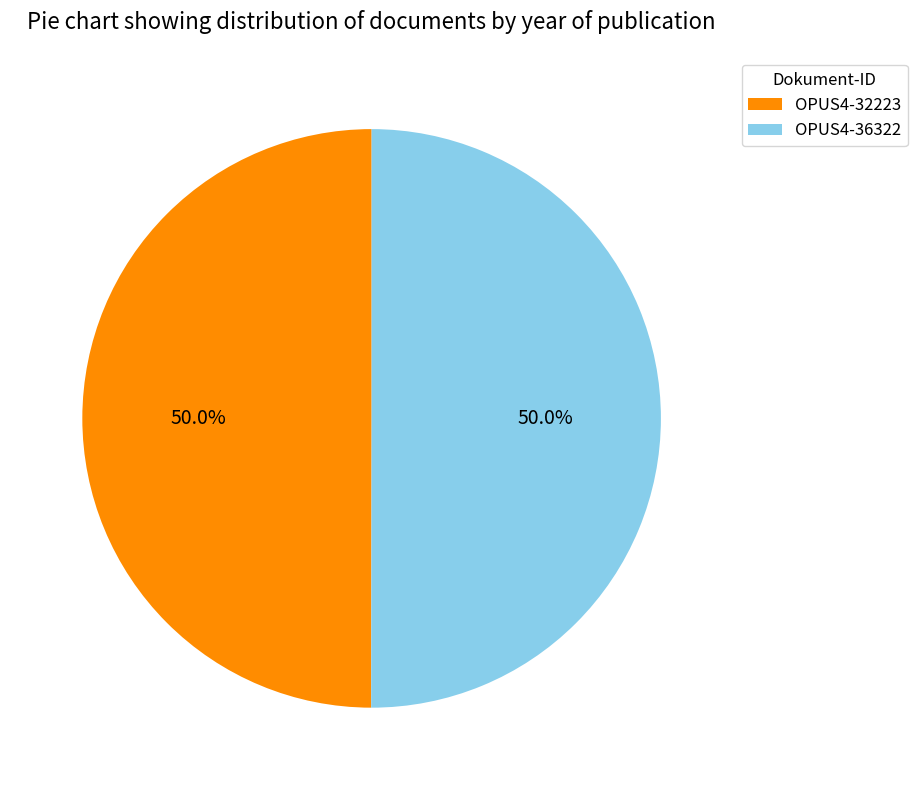

How much of the chart is everything except OPUS4-36322?

50.0%